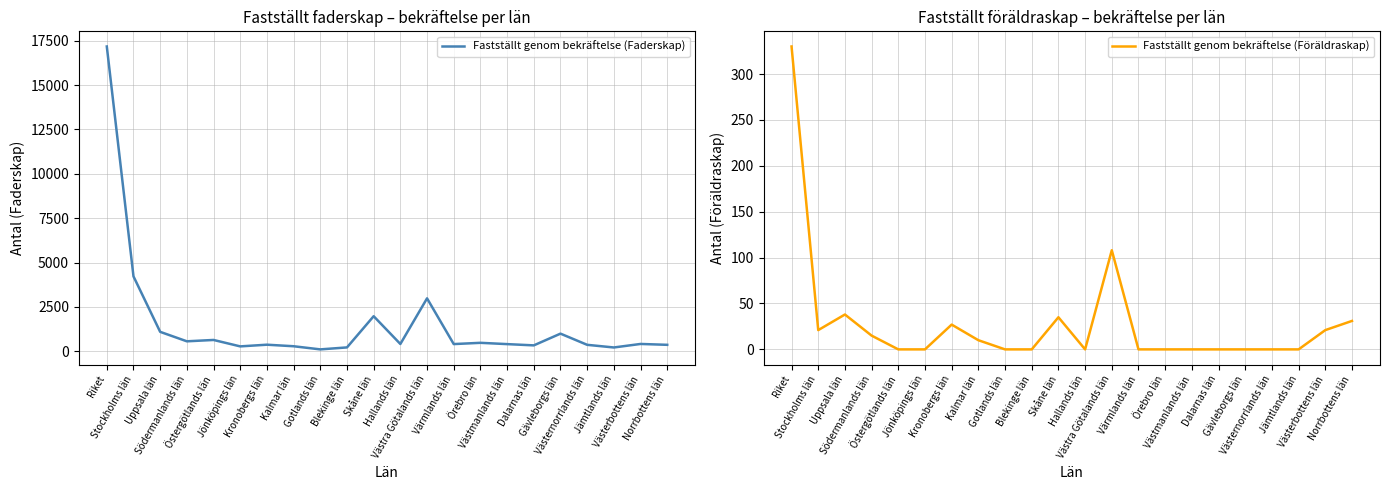

List the labels in order of Fastställt genom bekräftelse (Faderskap) value, smallest first.

Gotlands län, Jämtlands län, Blekinge län, Jönköpings län, Kalmar län, Dalarnas län, Västernorrlands län, Norrbottens län, Kronobergs län, Västmanlands län, Värmlands län, Hallands län, Västerbottens län, Örebro län, Södermanlands län, Östergötlands län, Gävleborgs län, Uppsala län, Skåne län, Västra Götalands län, Stockholms län, Riket